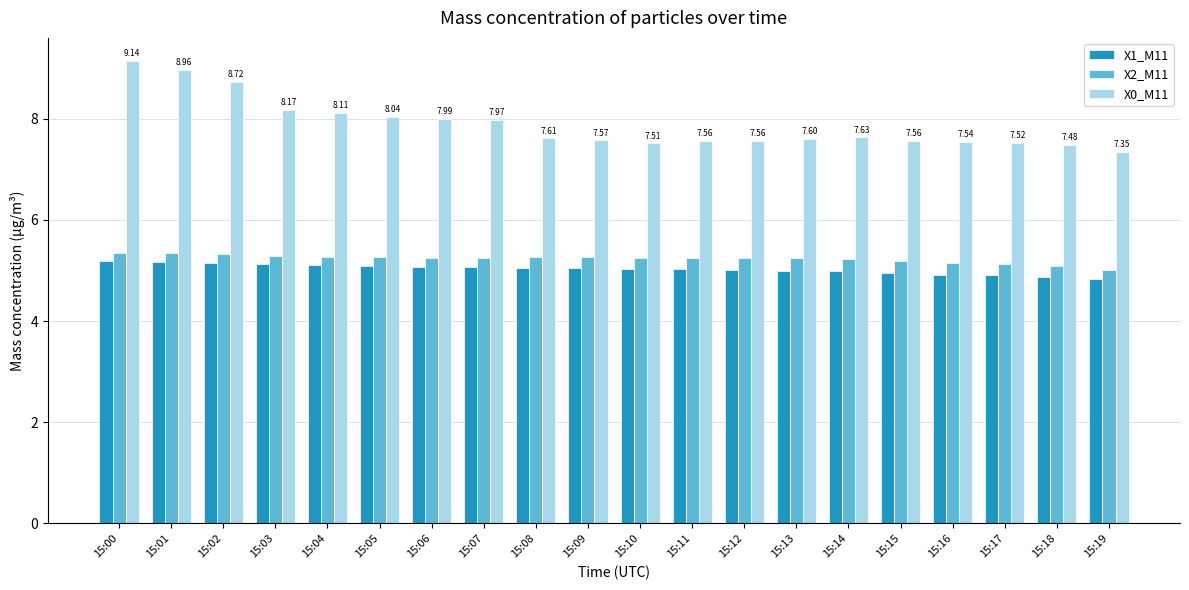

How many bars are there in total?

60